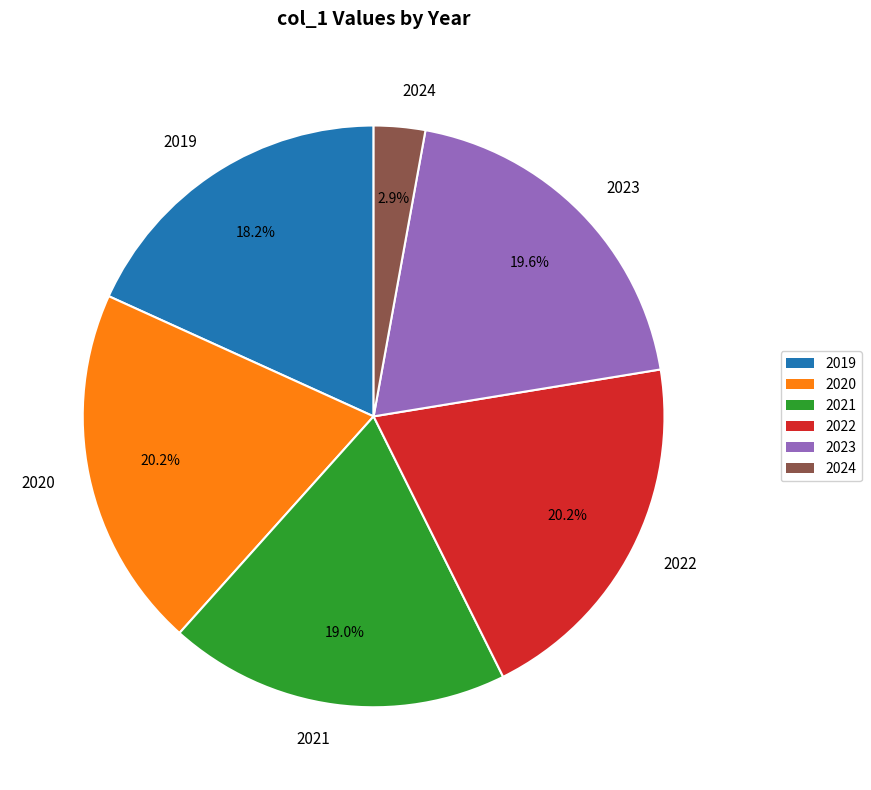

Is there a majority slice in this chart?

No